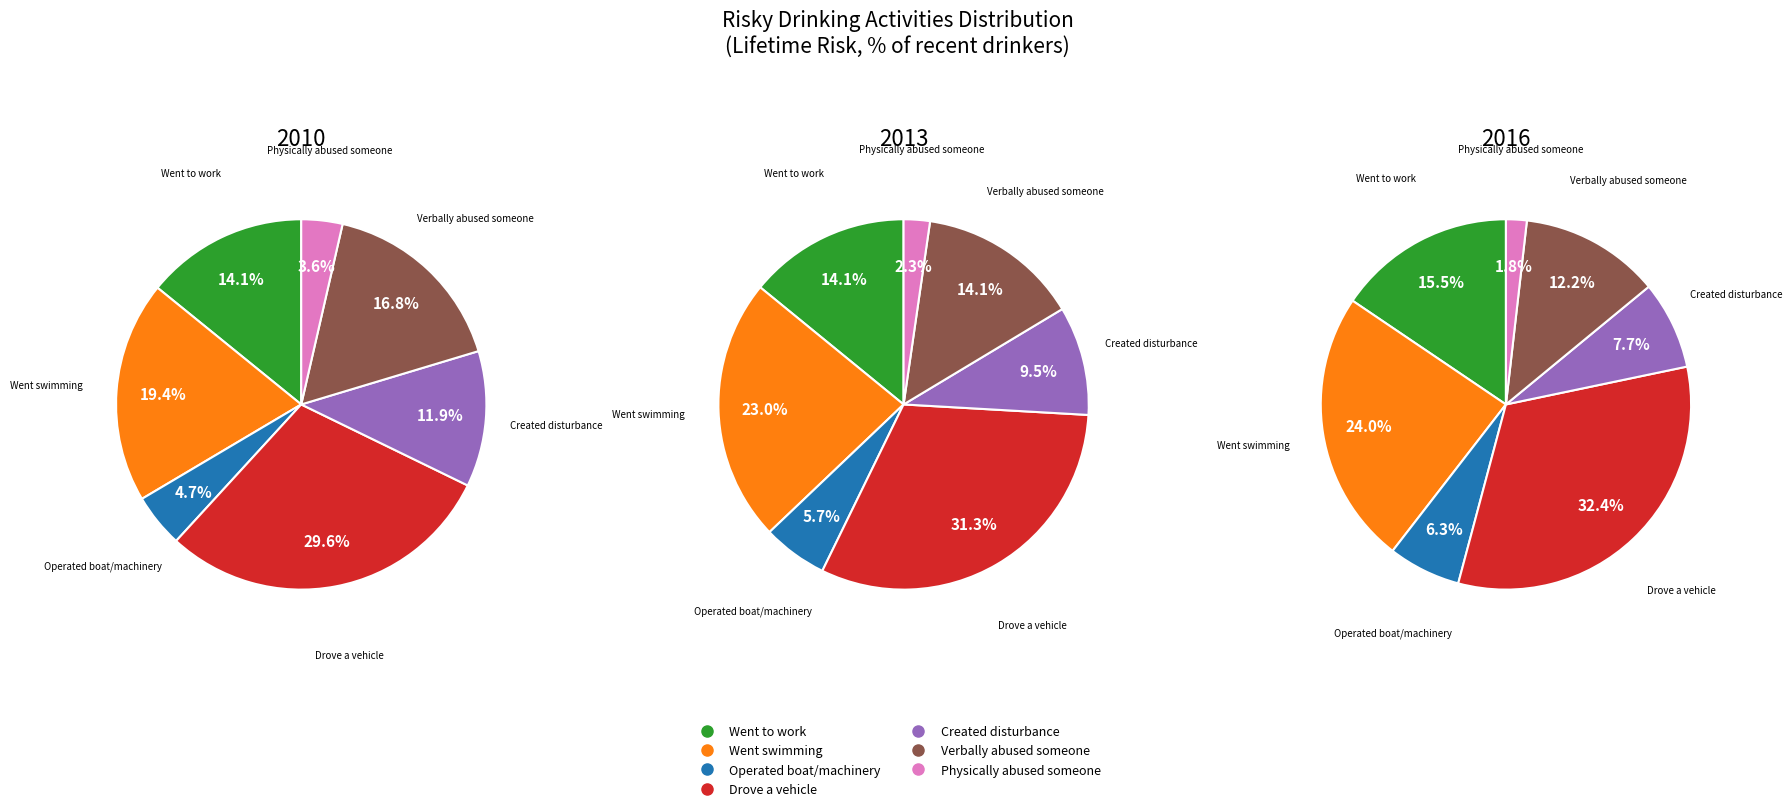

How many segments does this pie chart have?

7